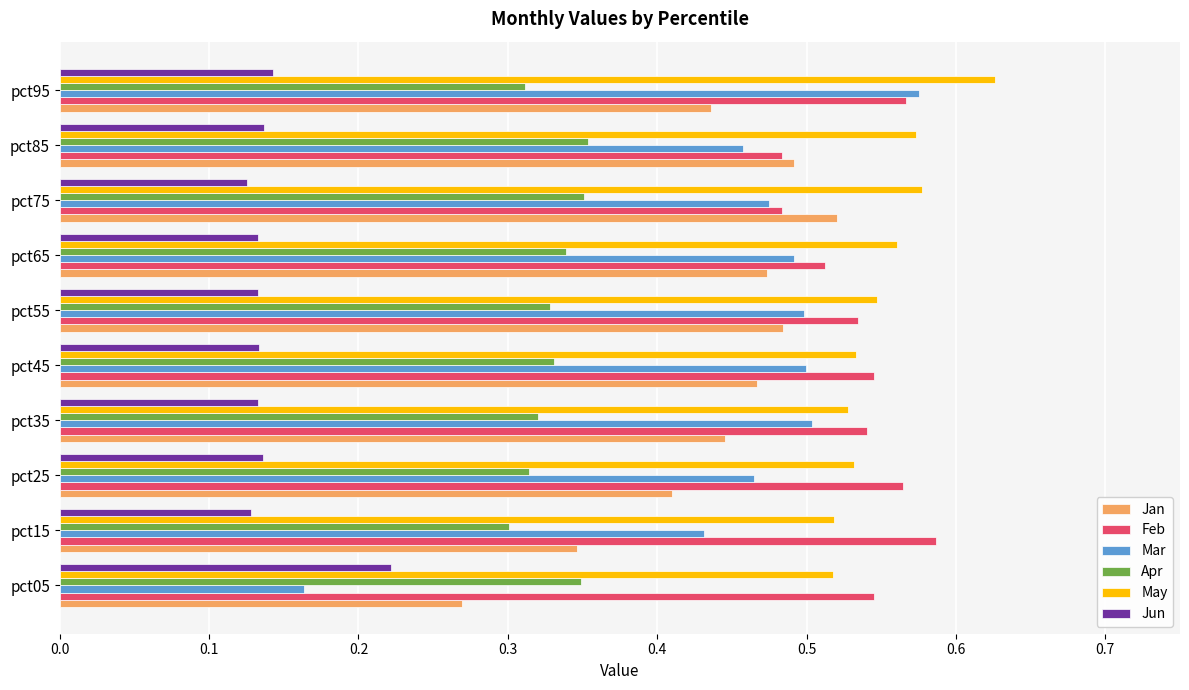

Which category has the highest value across all series?

pct95